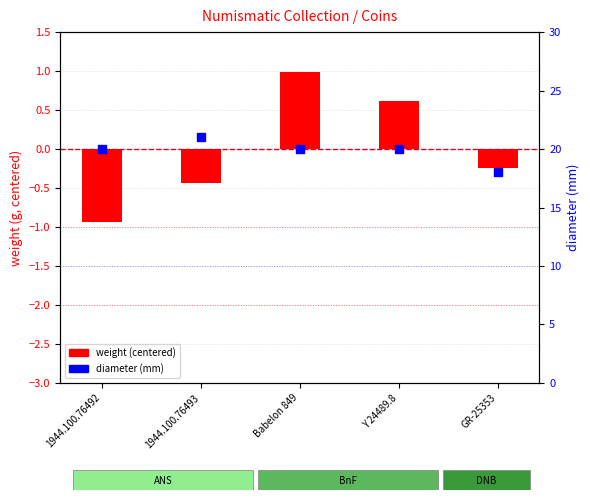

Is the value of weight (centered) at 1944.100.76493 greater than the value of diameter (mm) at Y 24489.8?

No